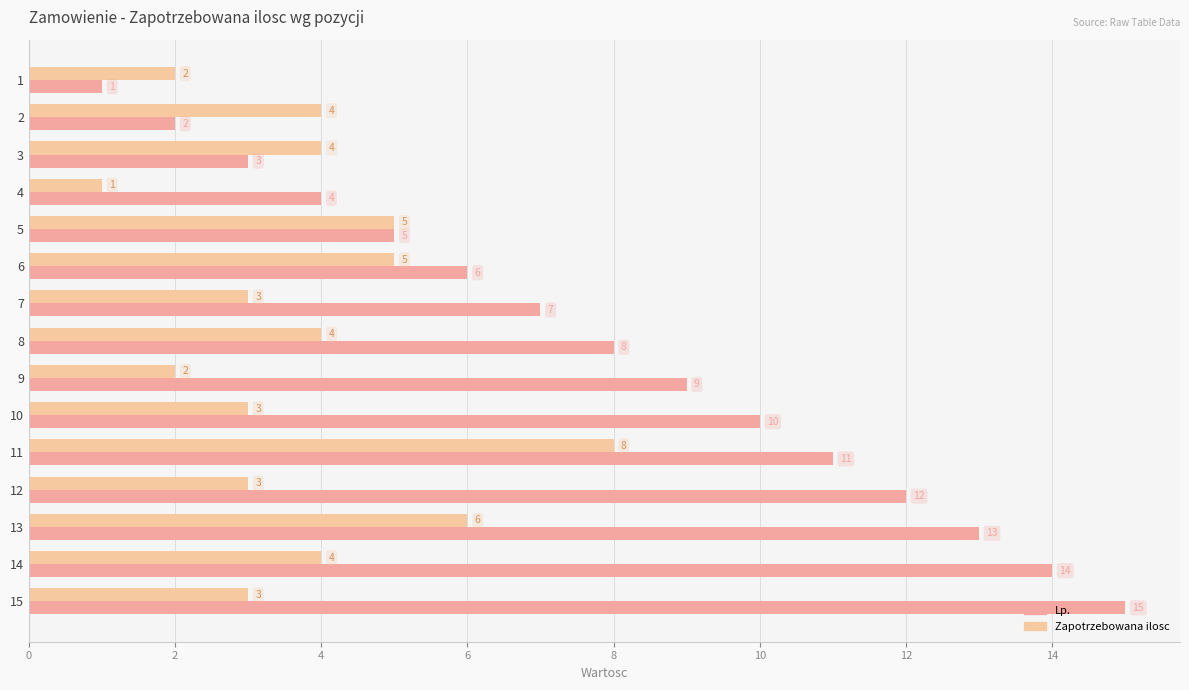

Count the Zapotrzebowana ilosc values in the range 3 to 5.

10